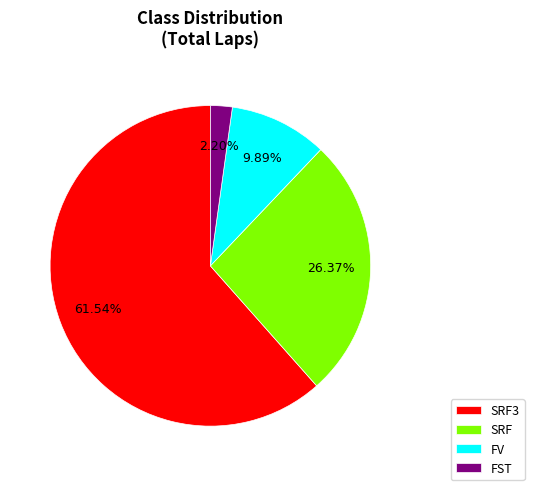

The FV slice represents 21% of the pie. True or false?

False